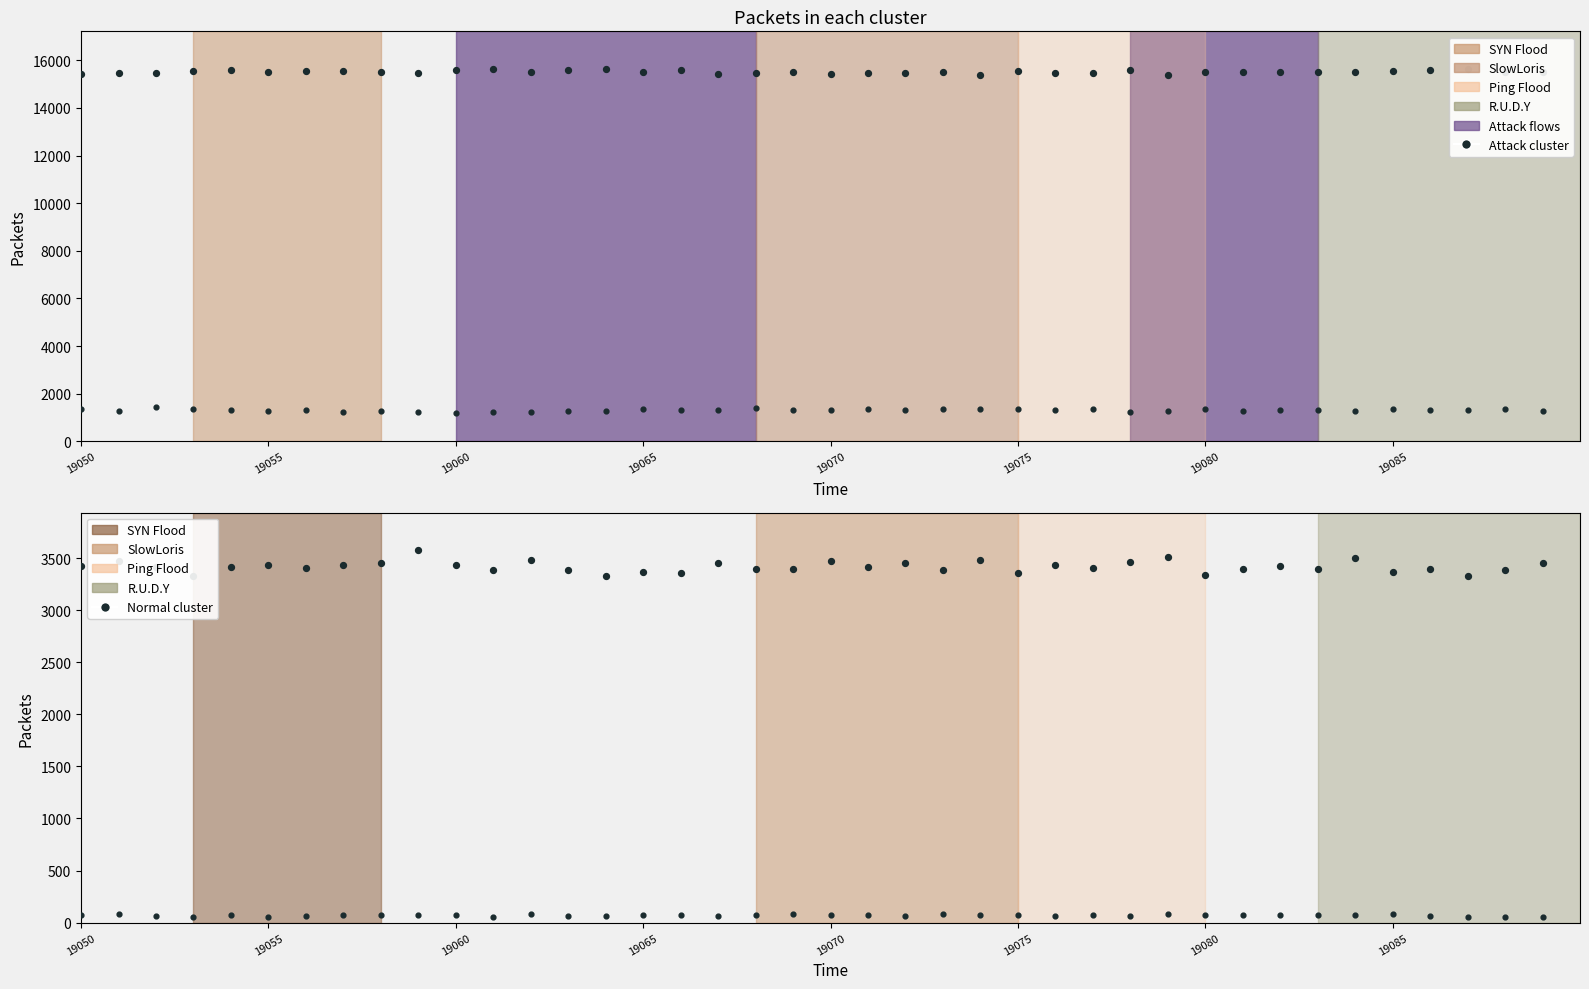

At which category is the sum across all series the highest?

28